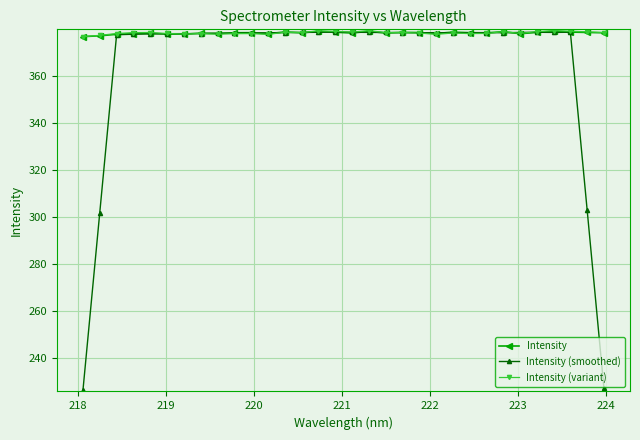

What is the value of the Intensity (variant) point at the 21st from the left?

378.3